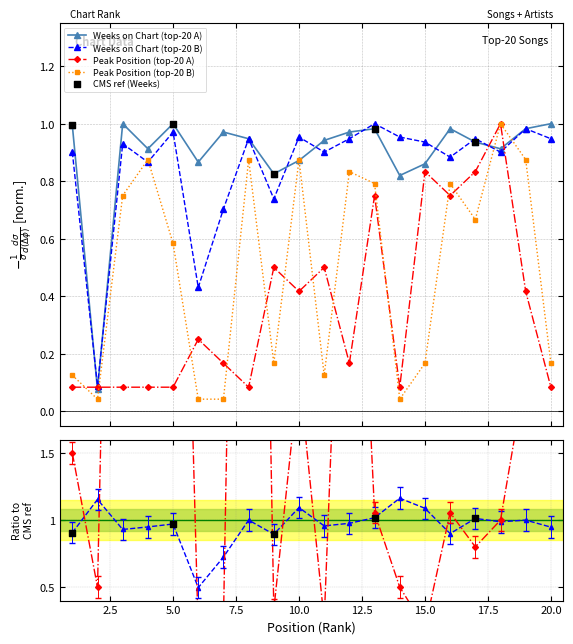

Which series contains the lowest Y value?

Peak_s2